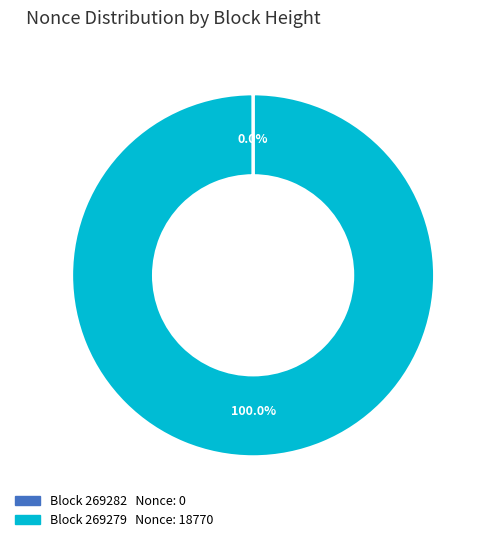

Which slice is the largest?

Block 269279 Nonce: 18770